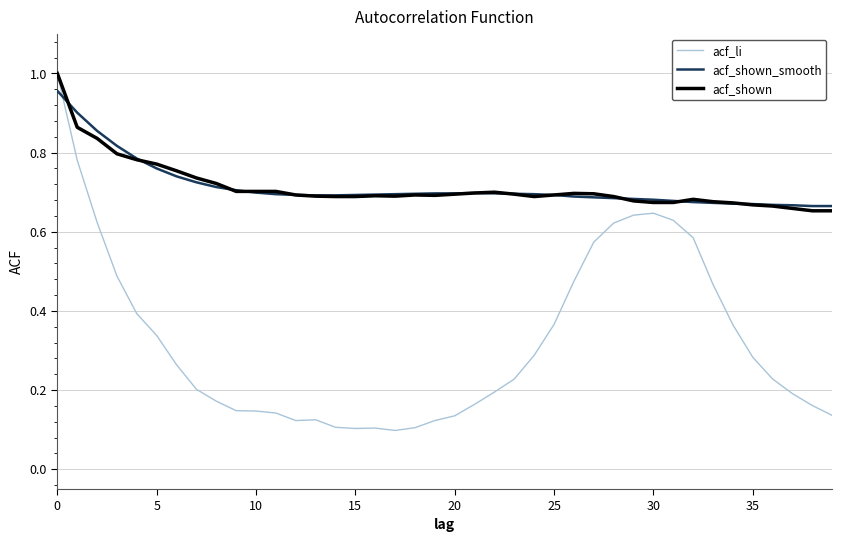

True or false: acf_li and acf_shown_smooth cross at least once.

True